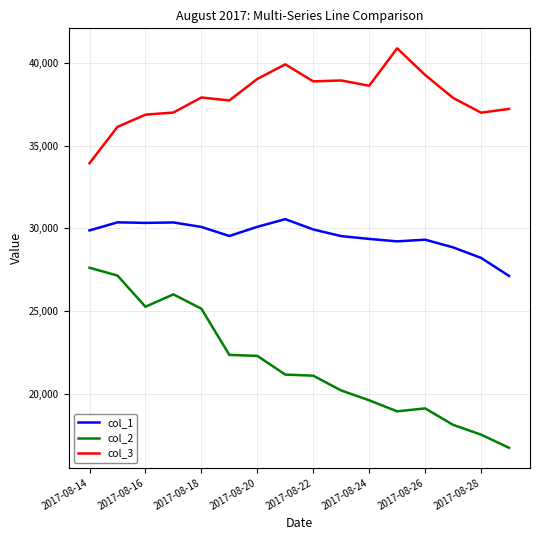

Does the chart display data point markers on the line(s)?

No